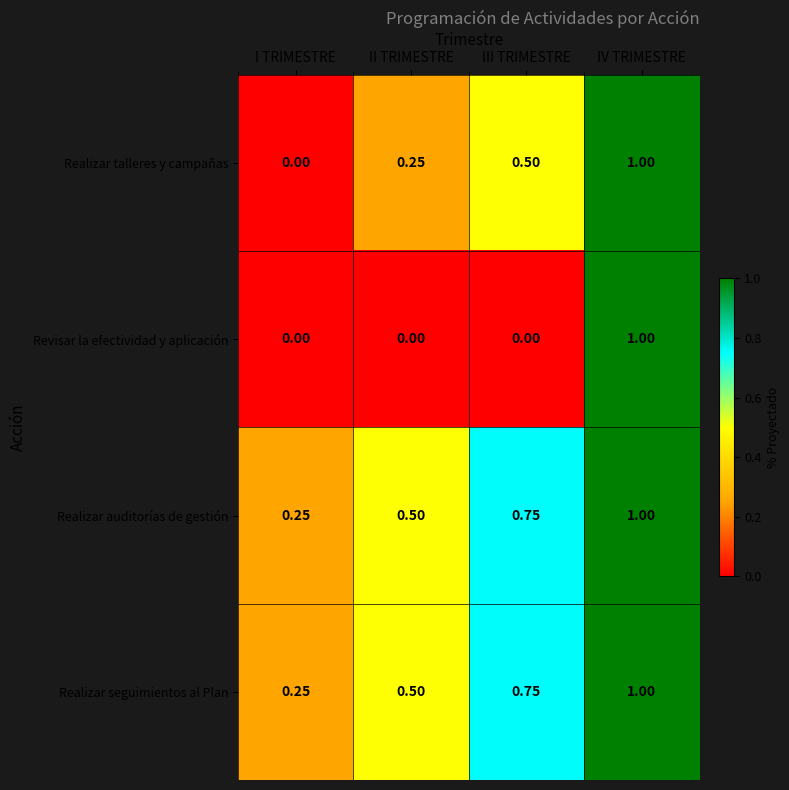

Is the value of Realizar seguimientos al Plan at I TRIMESTRE greater than the value of Realizar auditorías de gestión at II TRIMESTRE?

No